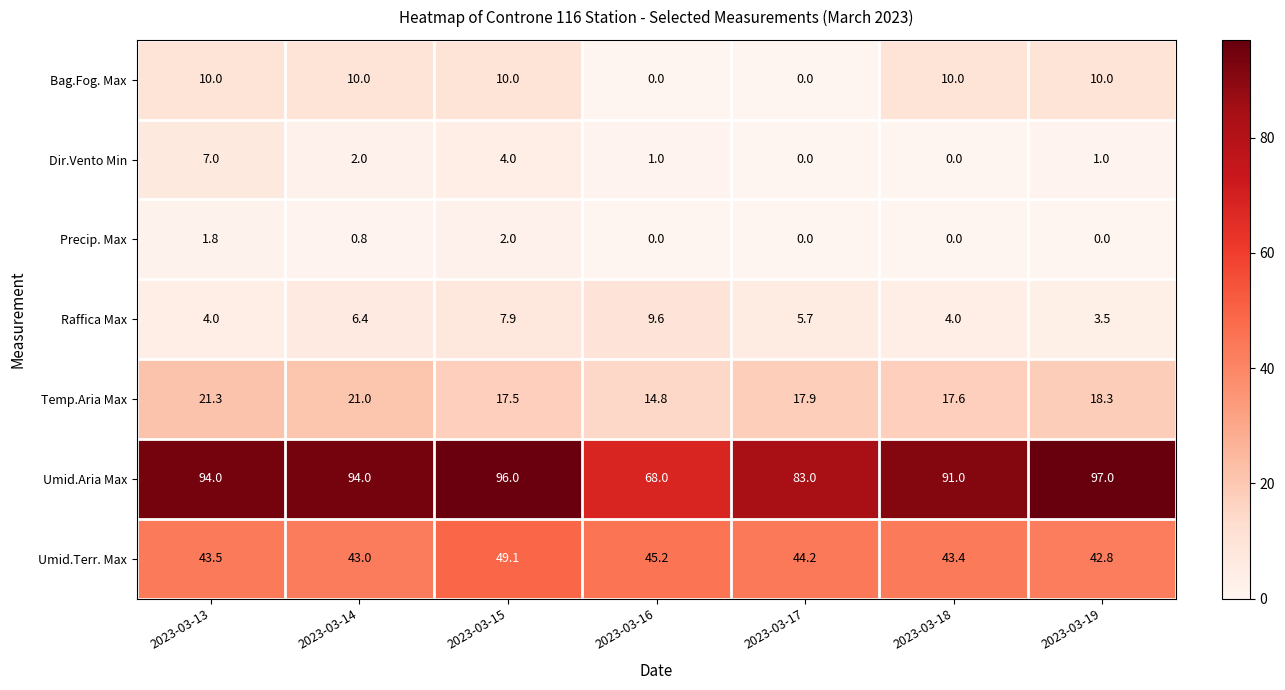

What is the sum of the Dir.Vento Min values at 2023-03-13 and 2023-03-16?

8.0